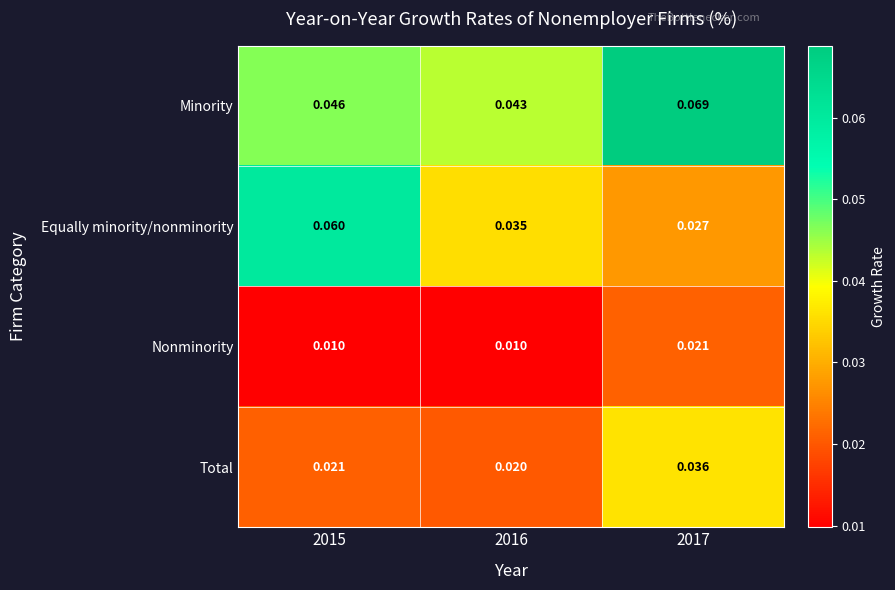

List the series in order of their overall mean, lowest first.

Nonminority, Total, Equally minority/nonminority, Minority